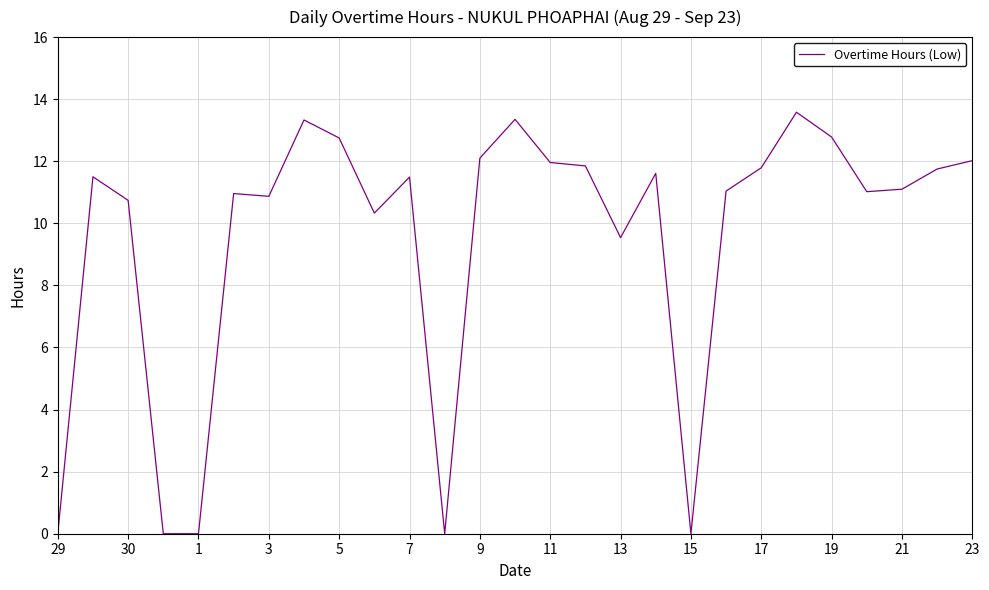

What is the difference between the maximum and minimum values?

13.6